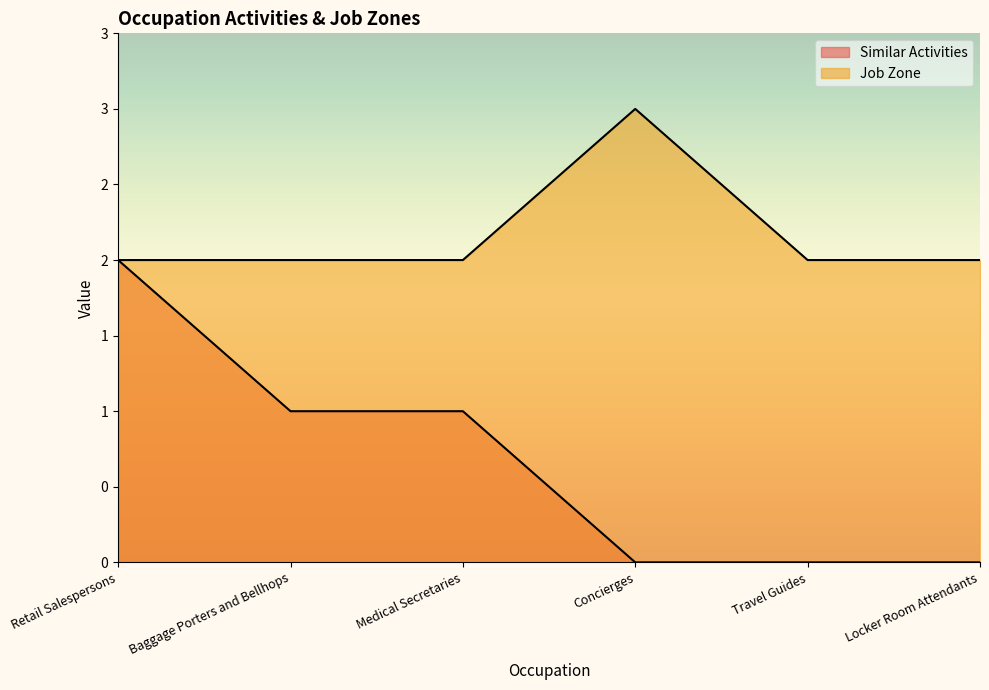

List the labels in order of Similar Activities value, largest first.

Retail Salespersons, Baggage Porters and Bellhops, Medical Secretaries, Concierges, Travel Guides, Locker Room Attendants